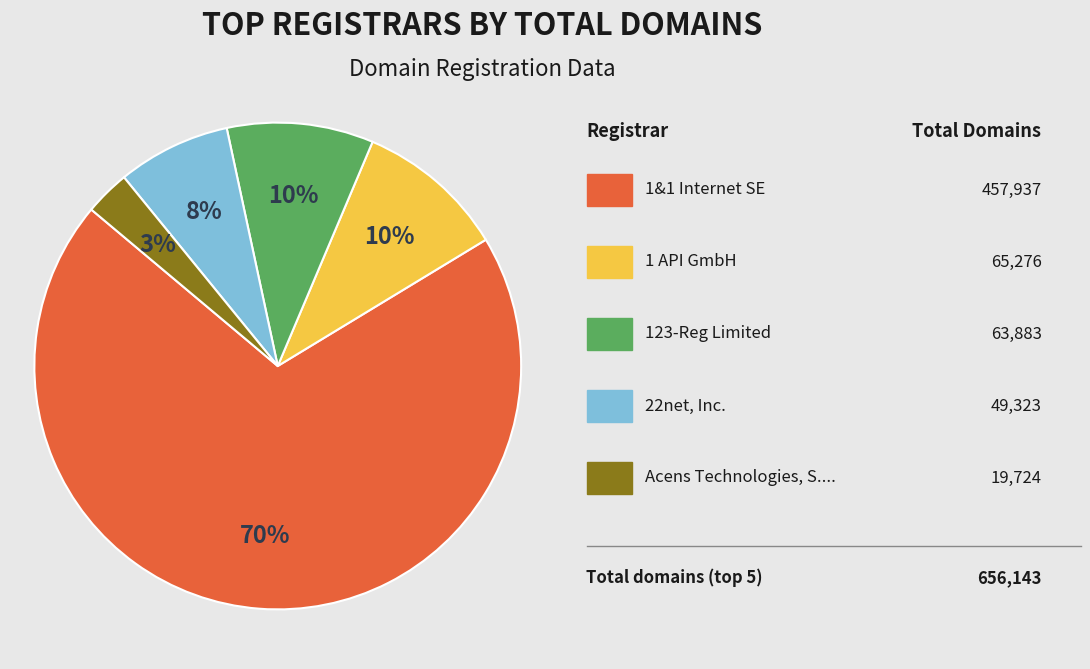

Is there any slice that represents more than half of the pie?

Yes